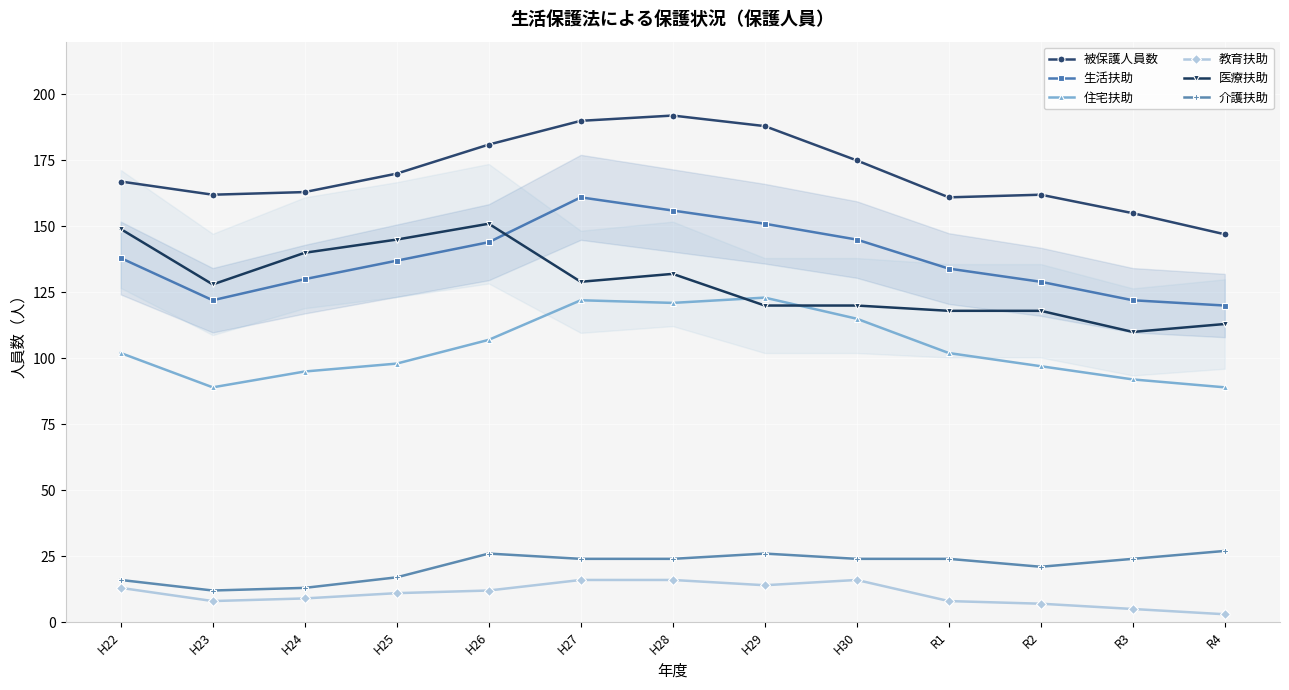

What is the minimum value shown in the chart?

3